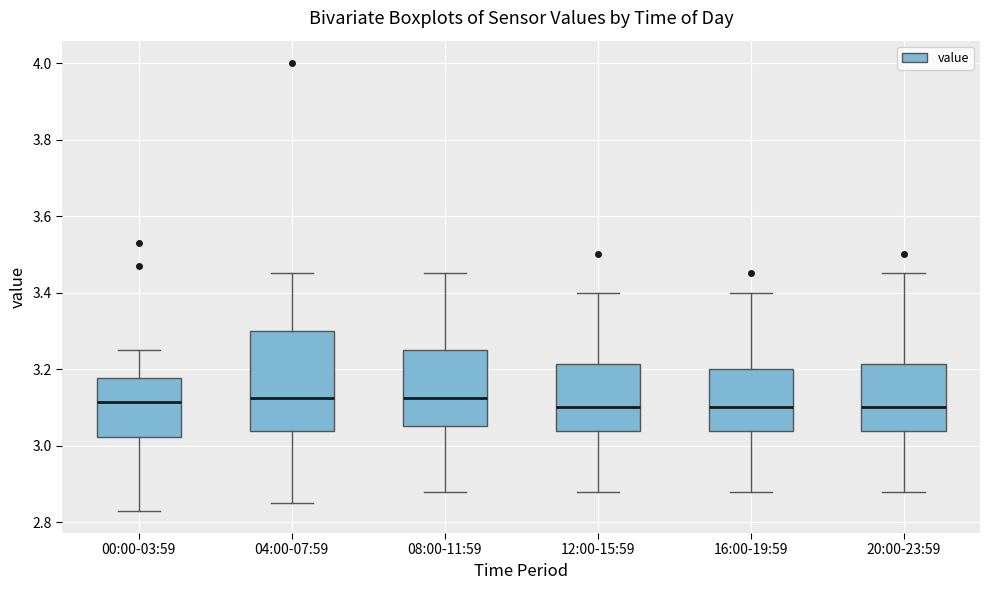

Which box is the tallest, from its lower edge to its upper edge?

04:00-07:59